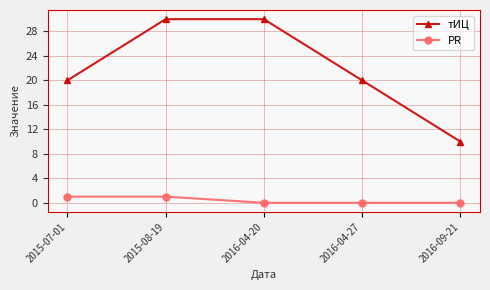

What is the difference between the тИЦ values at 2015-08-19 and 2016-09-21?

20